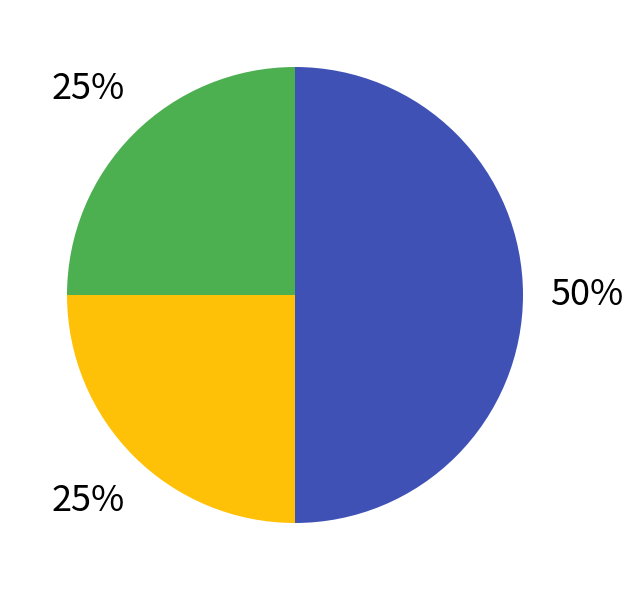

To the nearest percent, what is the difference between the largest and smallest slice percentages?

25%